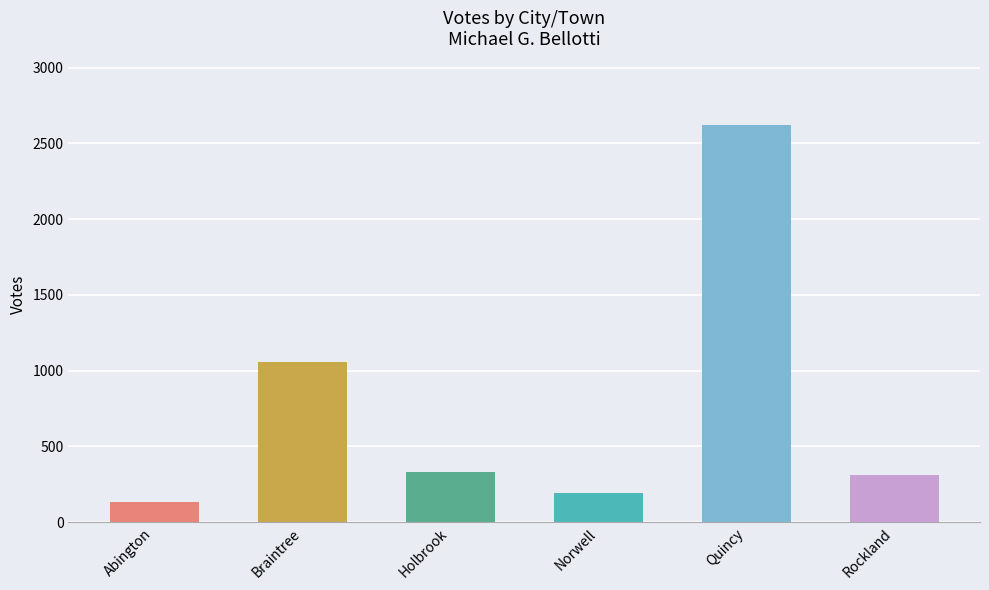

How many data points does each series have?

6